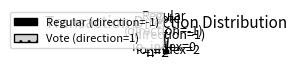

To the nearest percent, what is the difference between the largest and smallest slice percentages?

100%